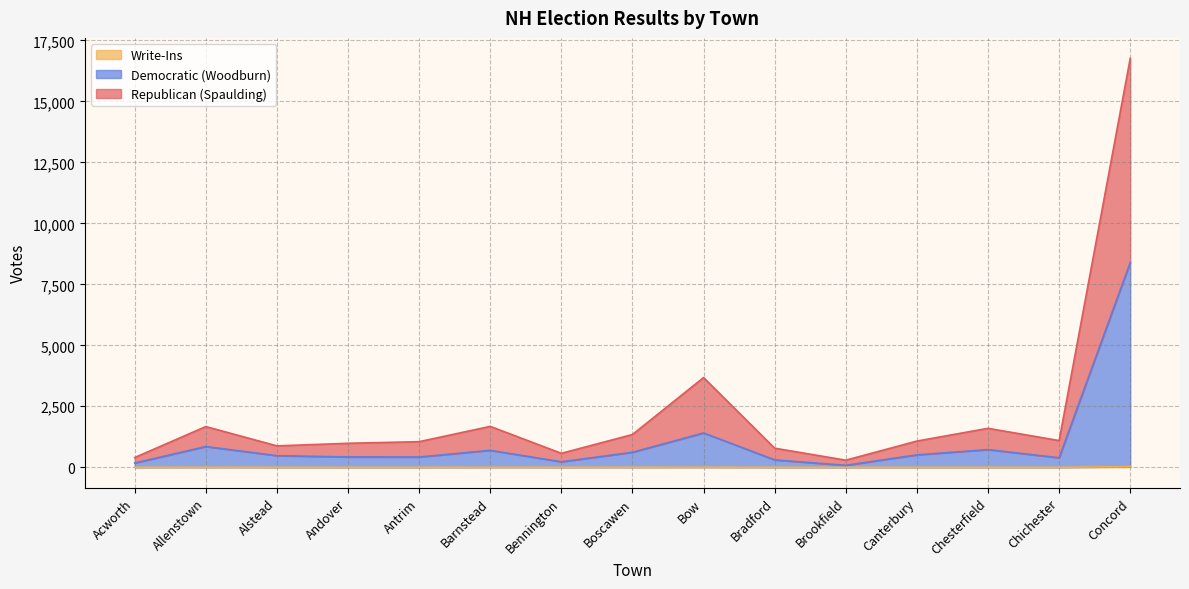

True or false: Democratic (Woodburn) has a value of 111 at Chichester.

False